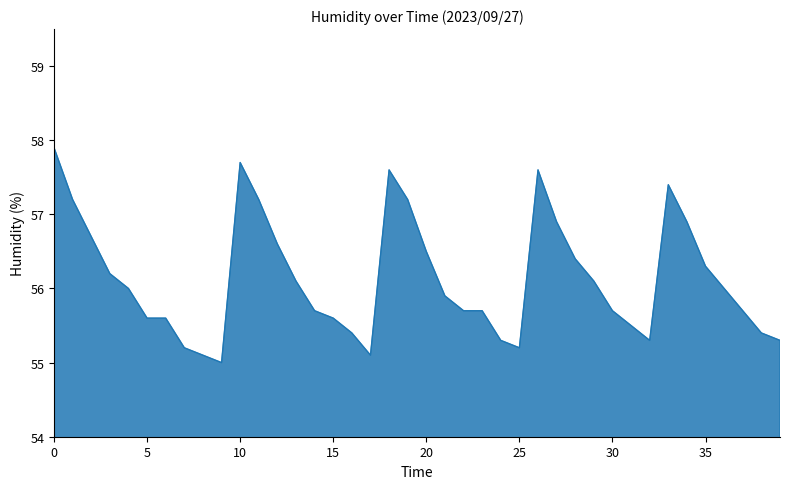

What is the difference between the maximum and minimum values?

2.9